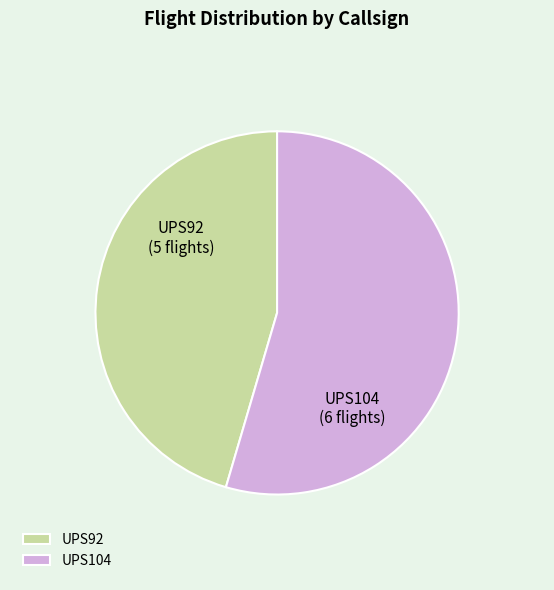

Is the sum of UPS92 and UPS104 greater than half?

Yes